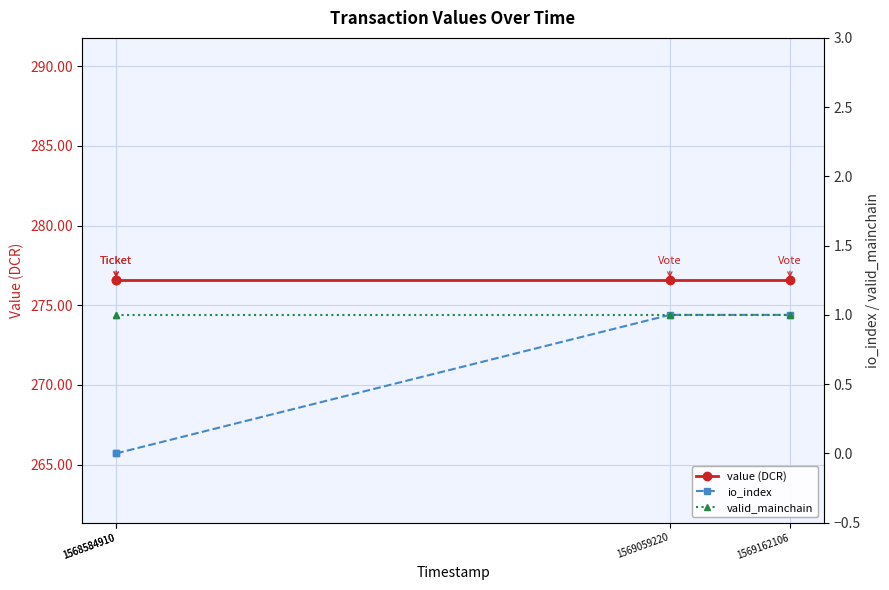

True or false: io_index and valid_mainchain cross at least once.

False